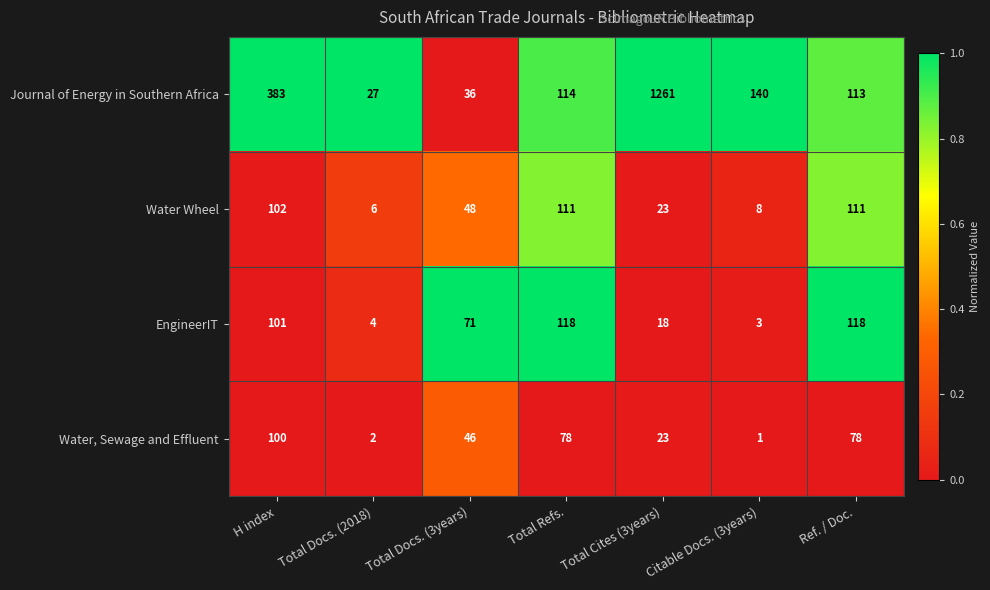

What is the difference between the highest and lowest values at Ref. / Doc.?

40